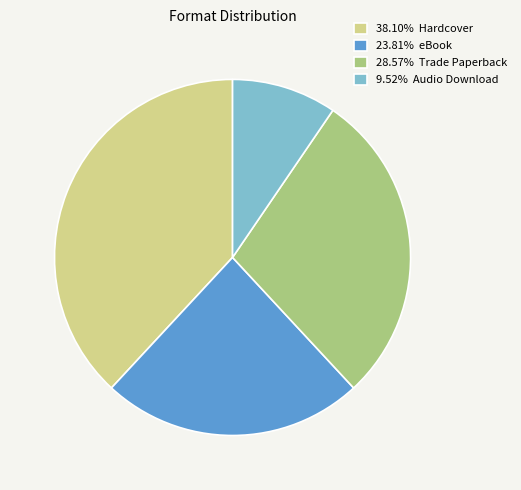

Does 23.81% eBook represent more than half of the total?

No